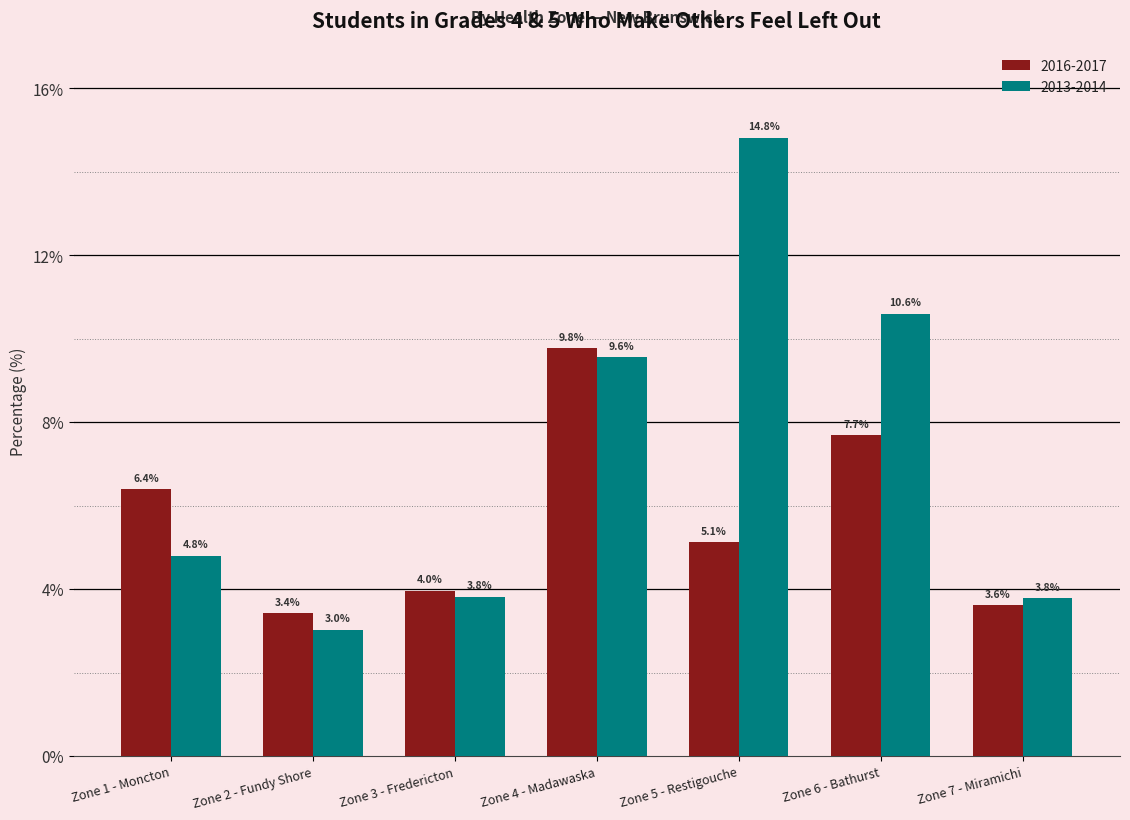

Is the value of 2016-2017 at Zone 7 - Miramichi greater than the value of 2013-2014 at Zone 3 - Fredericton?

No